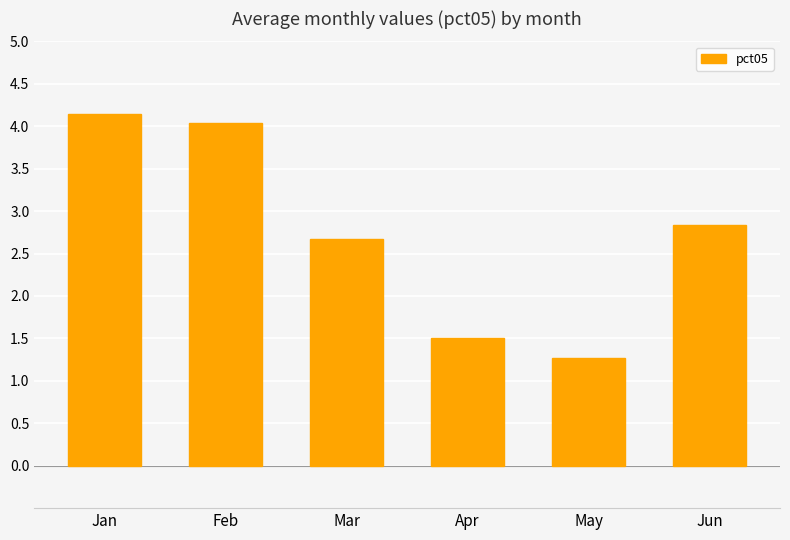

At which label is the value closest to 2?

Apr